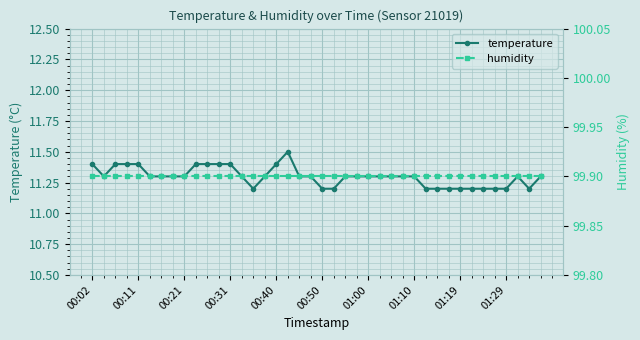

True or false: temperature has more than 1 interior local peaks.

True